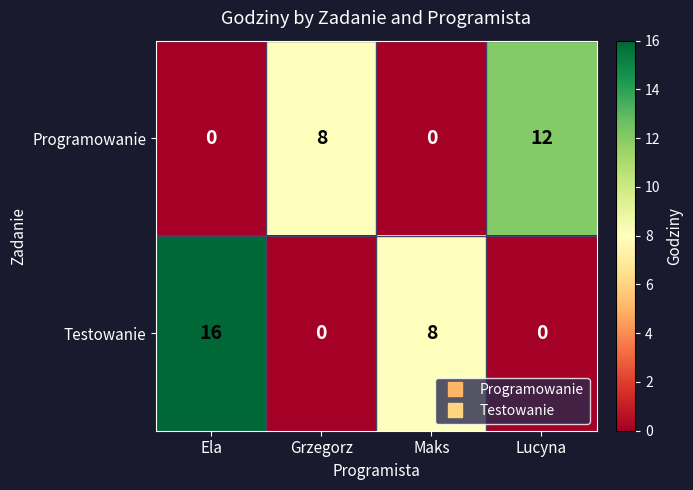

The value of Testowanie at Grzegorz is -8. True or false?

False